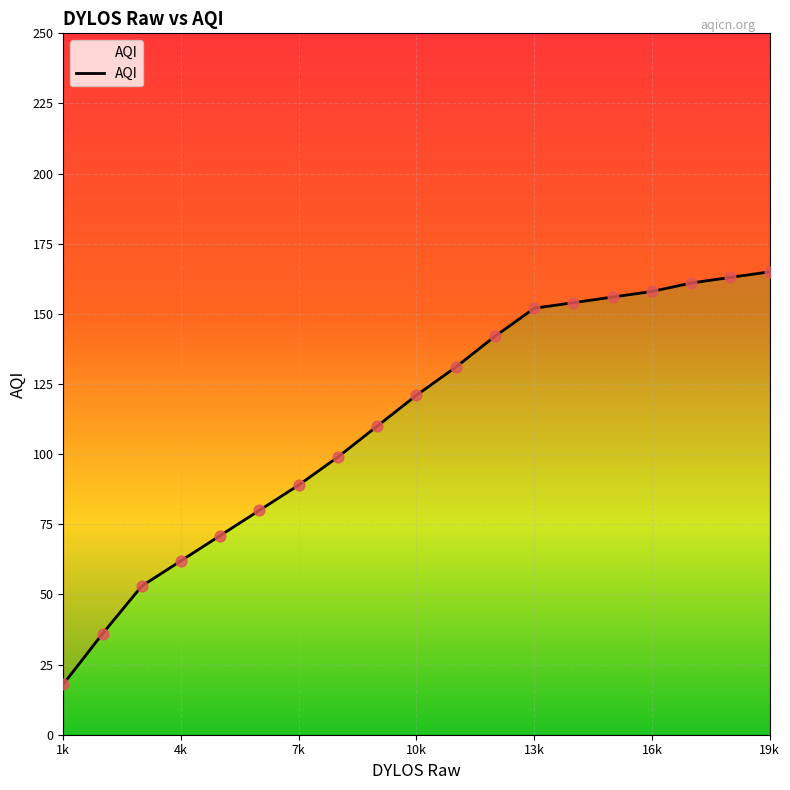

What is the ratio of the value at 1k to the value at 10k?

0.1